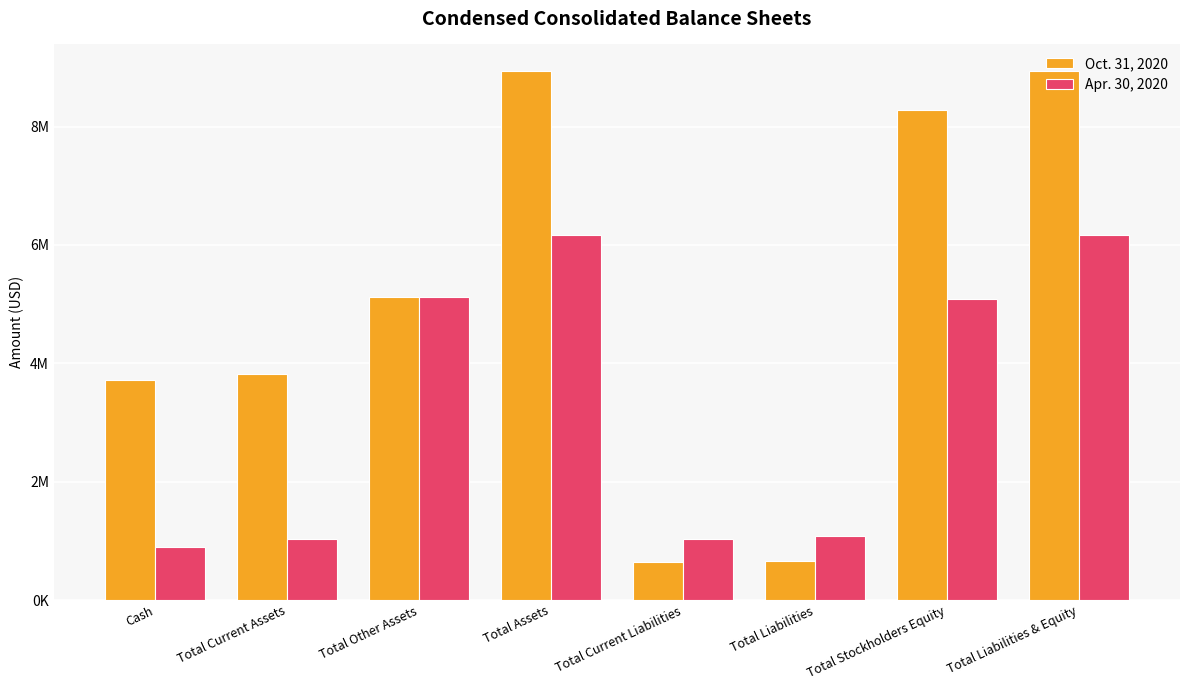

What is the average value of the Oct. 31, 2020 series?

5015811